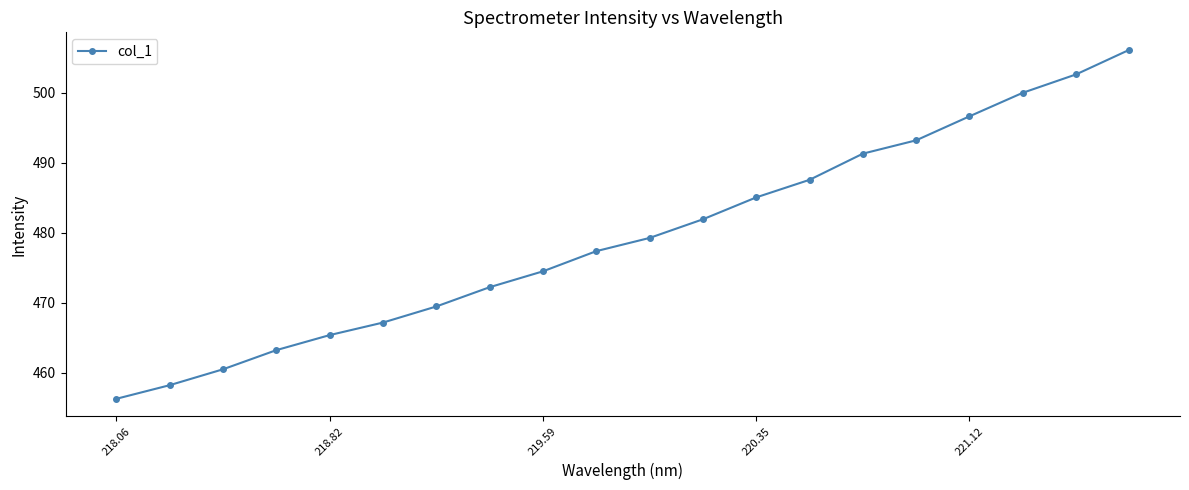

What is the value of the 13th point from the left?

485.1